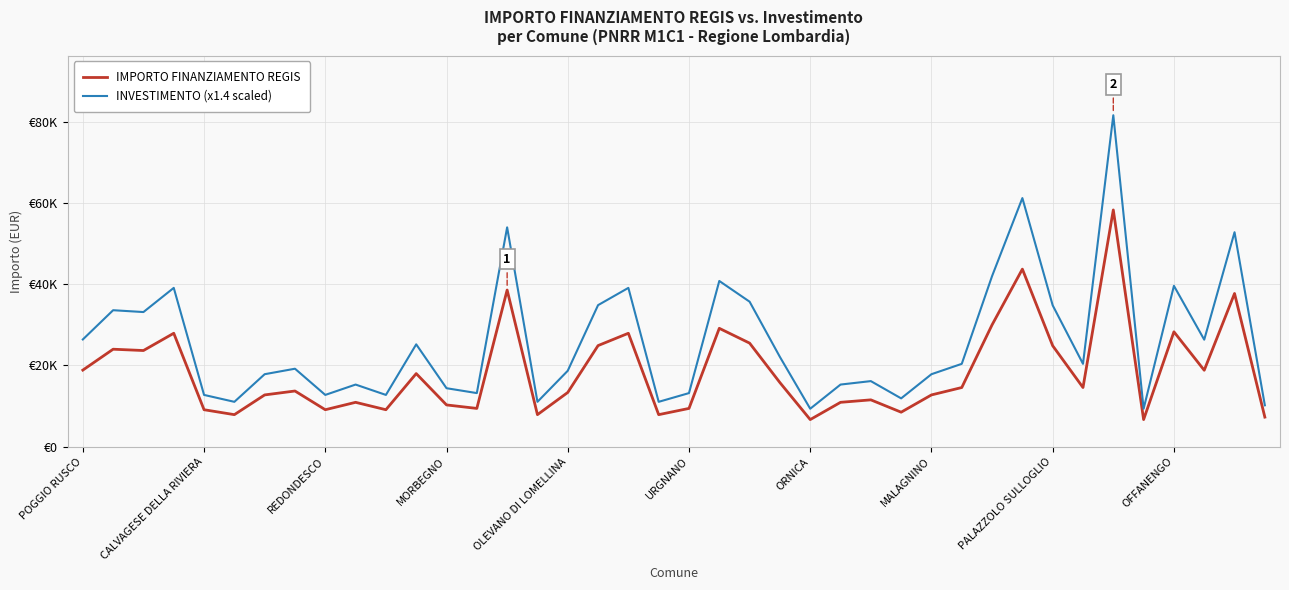

What are all the series names shown in the legend?

IMPORTO FINANZIAMENTO REGIS, INVESTIMENTO (x1.4 scaled)